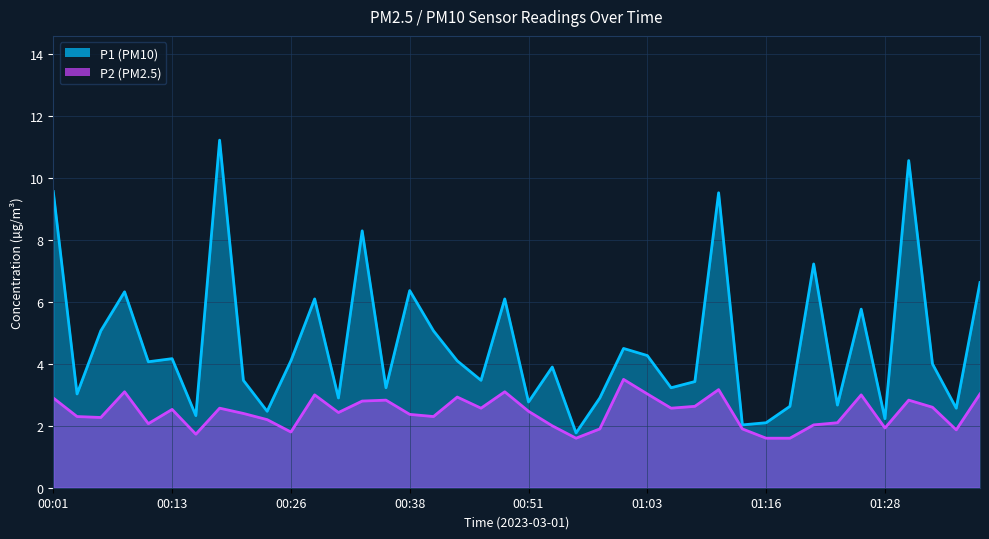

Is it true that P2 equals 3.4 at 00:06?

False